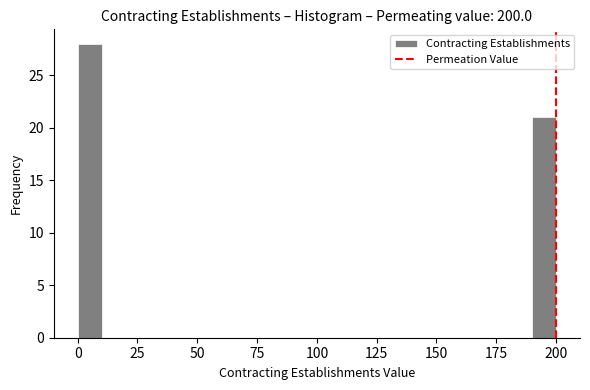

Read against the x-axis, roughly where is the centre of the tallest bar?

5